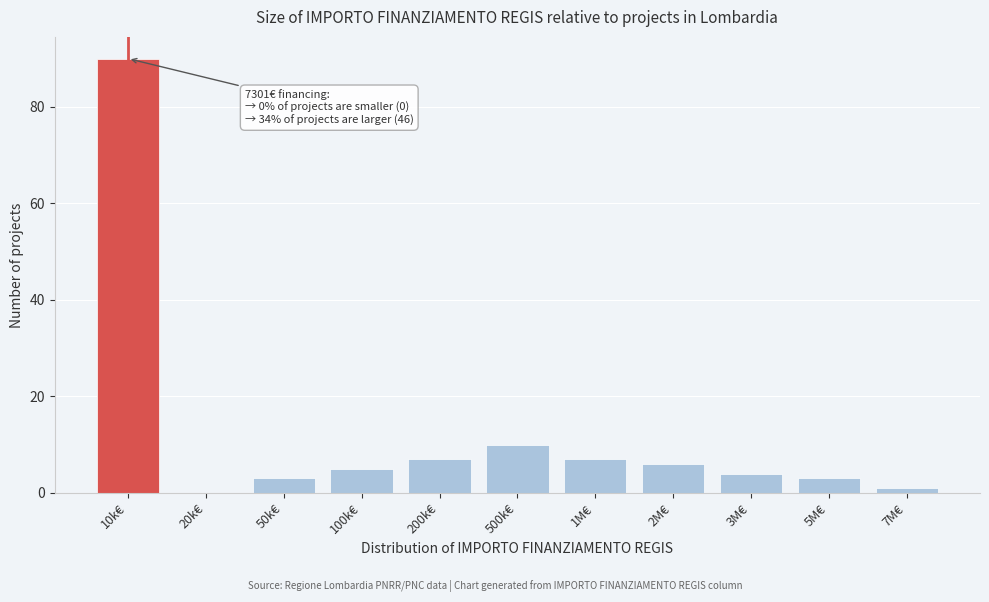

Reading right to left, what are all the values shown in this chart?

7M€=1	5M€=3	3M€=4	2M€=6	1M€=7	500k€=10	200k€=7	100k€=5	50k€=3	20k€=0	10k€=90